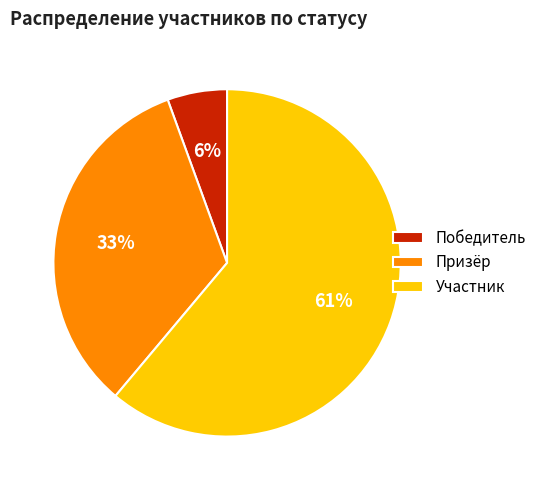

Rank the categories by value from highest to lowest.

Участник, Призёр, Победитель